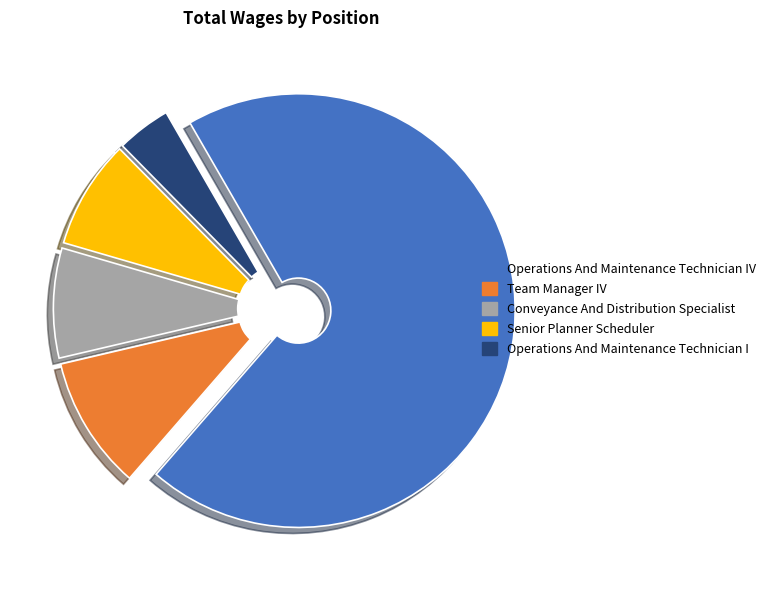

Is the sum of Operations And Maintenance Technician IV and Senior Planner Scheduler greater than half?

Yes